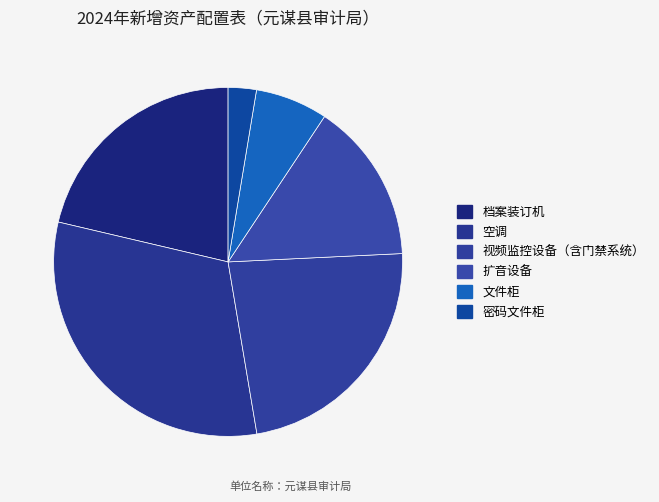

Count the number of slices in the pie.

6